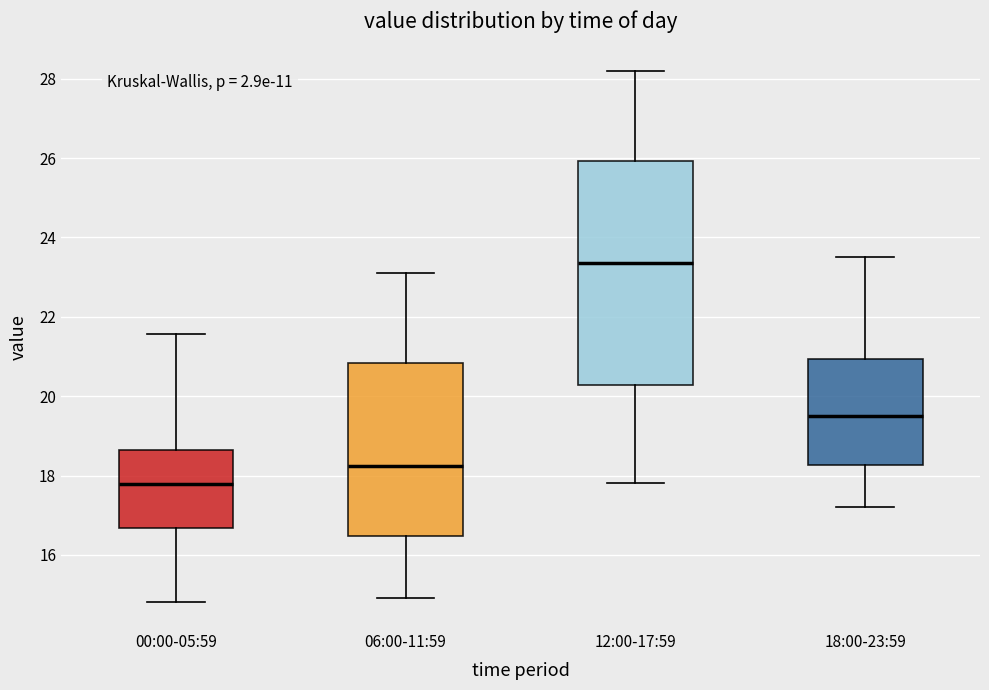

Reading left to right, transcribe this box plot: for each box, give where its median line is, the range the box spans, and where its two whiskers end, as read against the y-axis. The values are not printed on the chart, so give them approximately, as read against the axis.

00:00-05:59: median 17.8, box 16.6 to 18.6, whiskers 14.8 to 21.6
06:00-11:59: median 18.2, box 16.4 to 20.8, whiskers 15.0 to 23.2
12:00-17:59: median 23.4, box 20.2 to 26.0, whiskers 17.8 to 28.2
18:00-23:59: median 19.6, box 18.2 to 21.0, whiskers 17.2 to 23.6